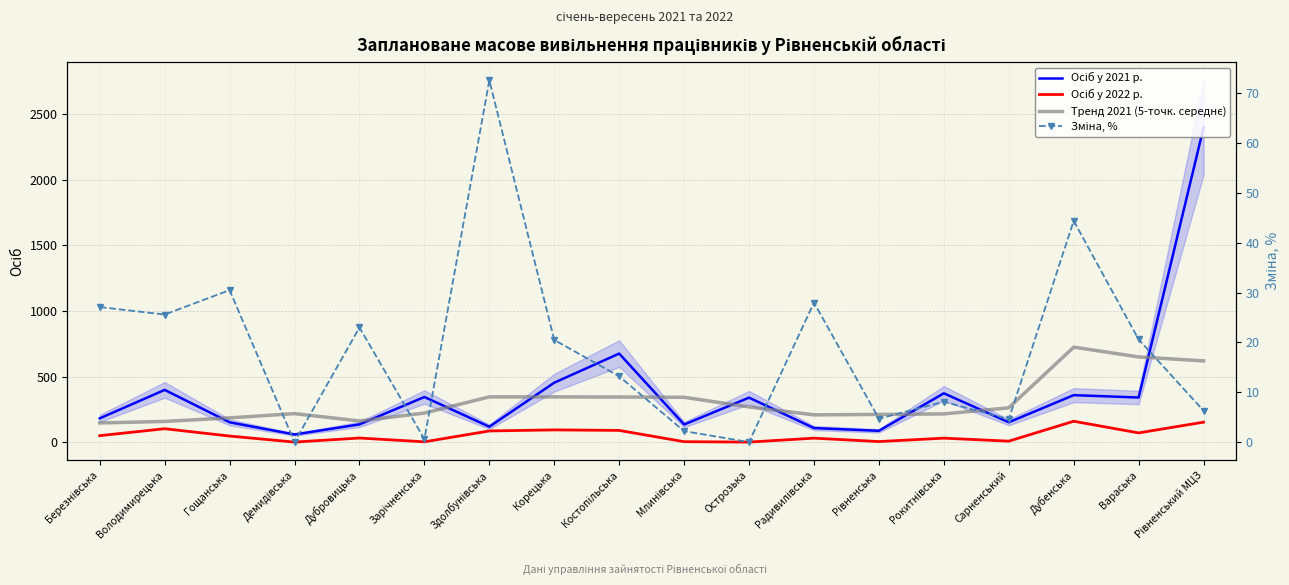

How many lines are shown in the chart?

4